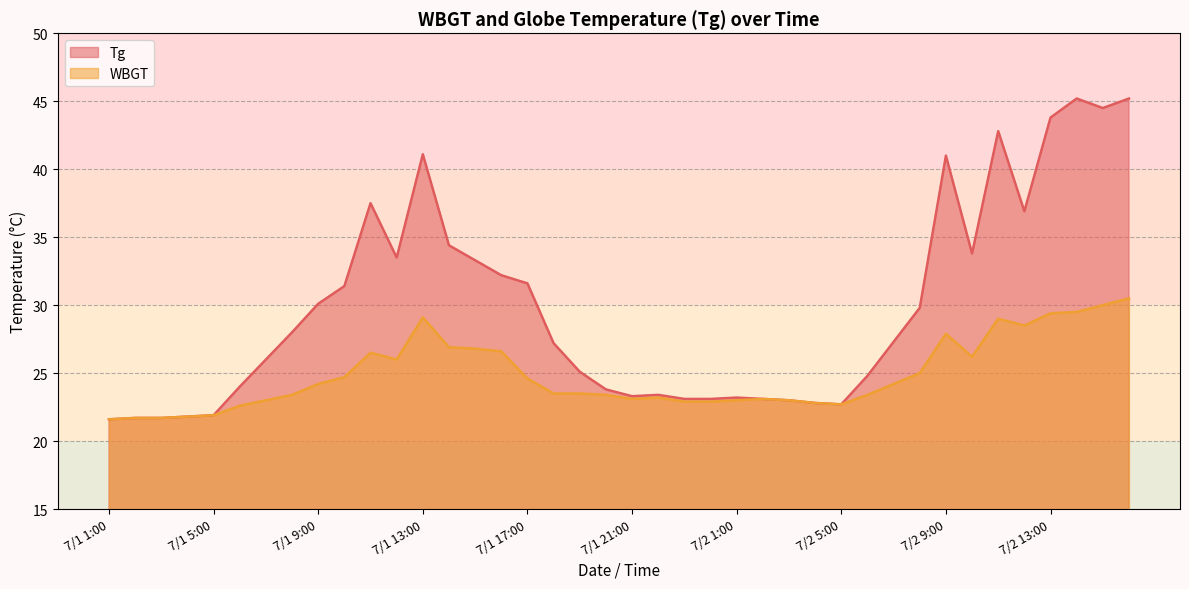

What is the label of the 10th point from the right?

7/2 7:00